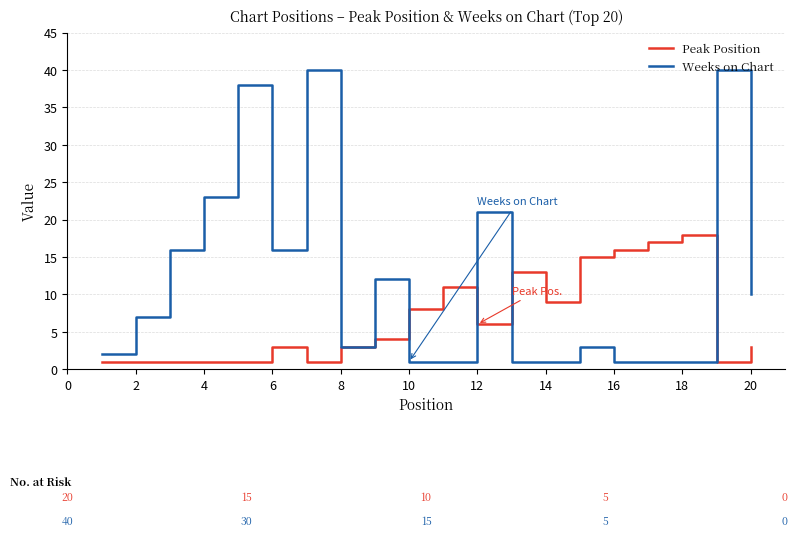

List the series in order of their overall mean, lowest first.

Peak Position, Weeks on Chart